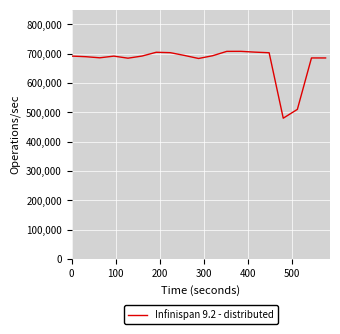

What is the difference between the maximum and minimum values?

227817